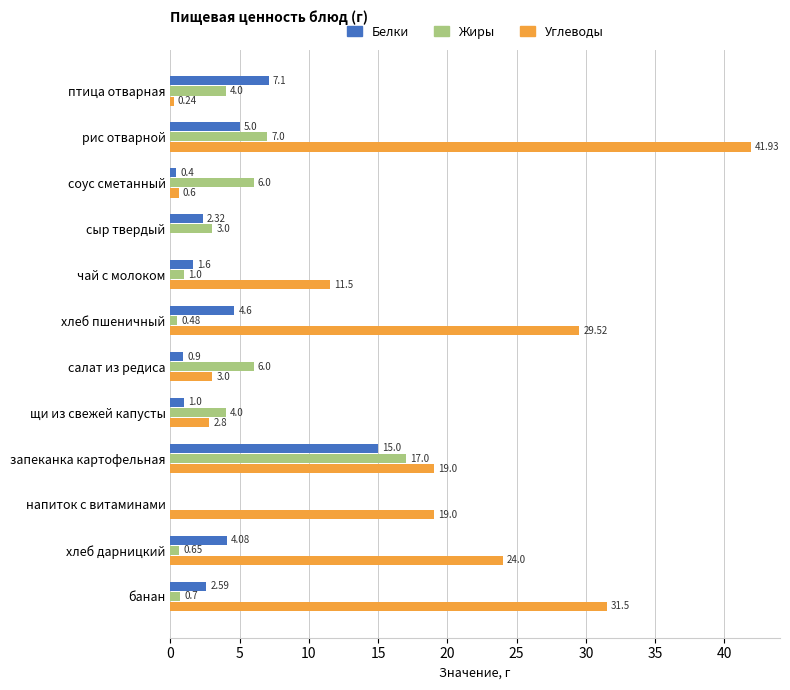

Which category has the highest value in the Жиры series?

запеканка картофельная